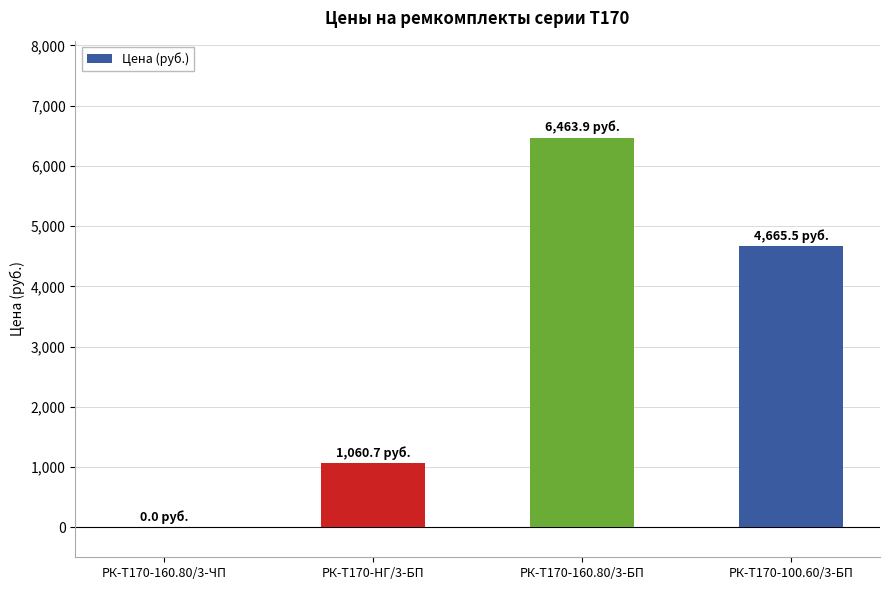

At which label is the value closest to 3231?

РК-Т170-100.60/3-БП